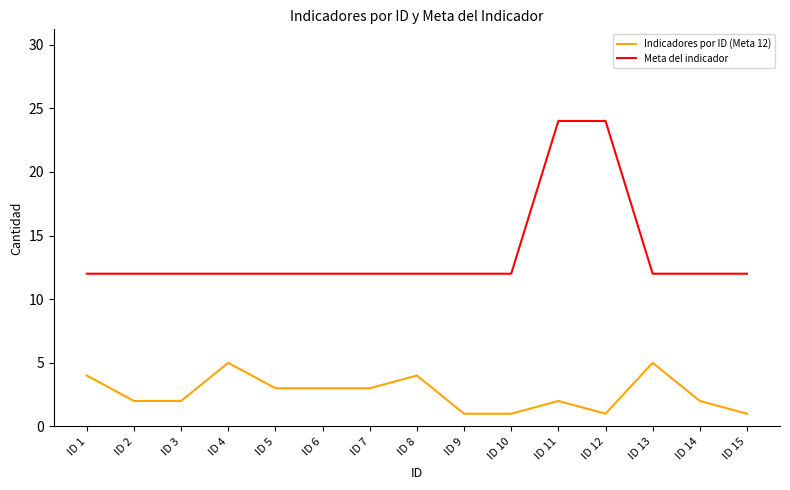

Reading right to left, extract all data points from this chart.

Indicadores por ID (Meta 12): ID 15=1	ID 14=2	ID 13=5	ID 12=1	ID 11=2	ID 10=1	ID 9=1	ID 8=4	ID 7=3	ID 6=3	ID 5=3	ID 4=5	ID 3=2	ID 2=2	ID 1=4
Meta del indicador: ID 15=12	ID 14=12	ID 13=12	ID 12=24	ID 11=24	ID 10=12	ID 9=12	ID 8=12	ID 7=12	ID 6=12	ID 5=12	ID 4=12	ID 3=12	ID 2=12	ID 1=12